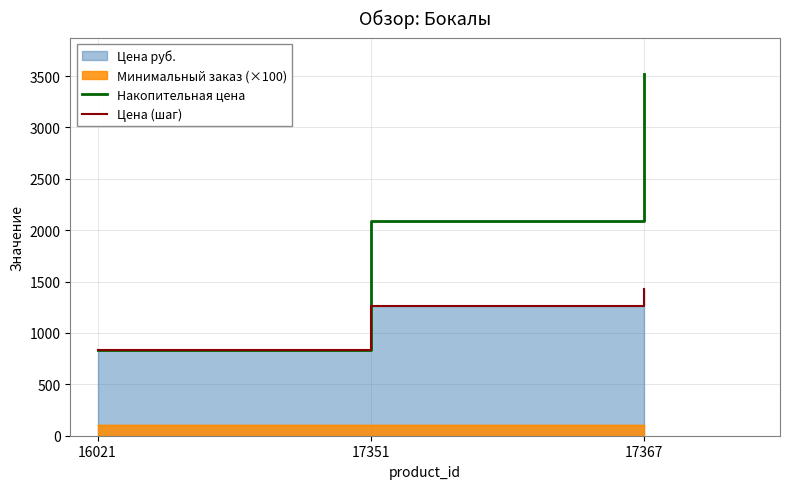

Does the chart display data point markers on the line(s)?

No